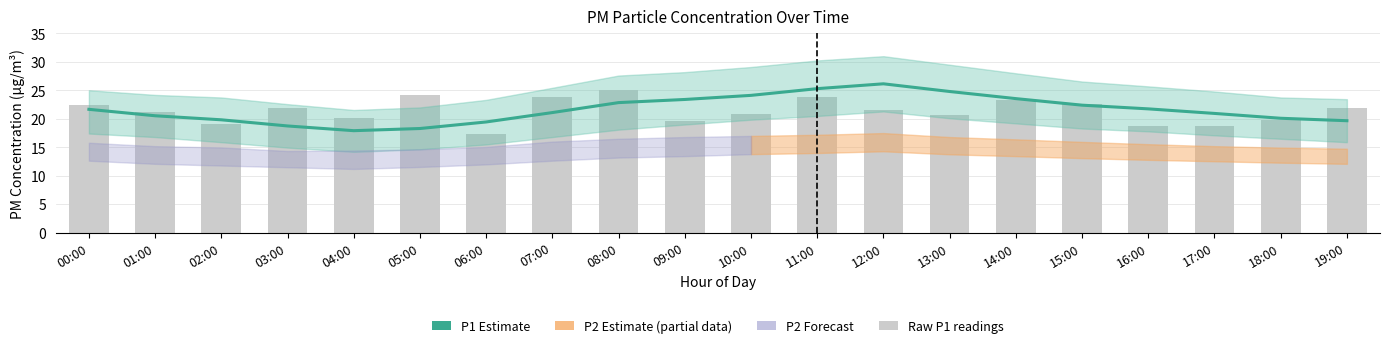

What is the sum of all Raw P1 readings values?

426.9